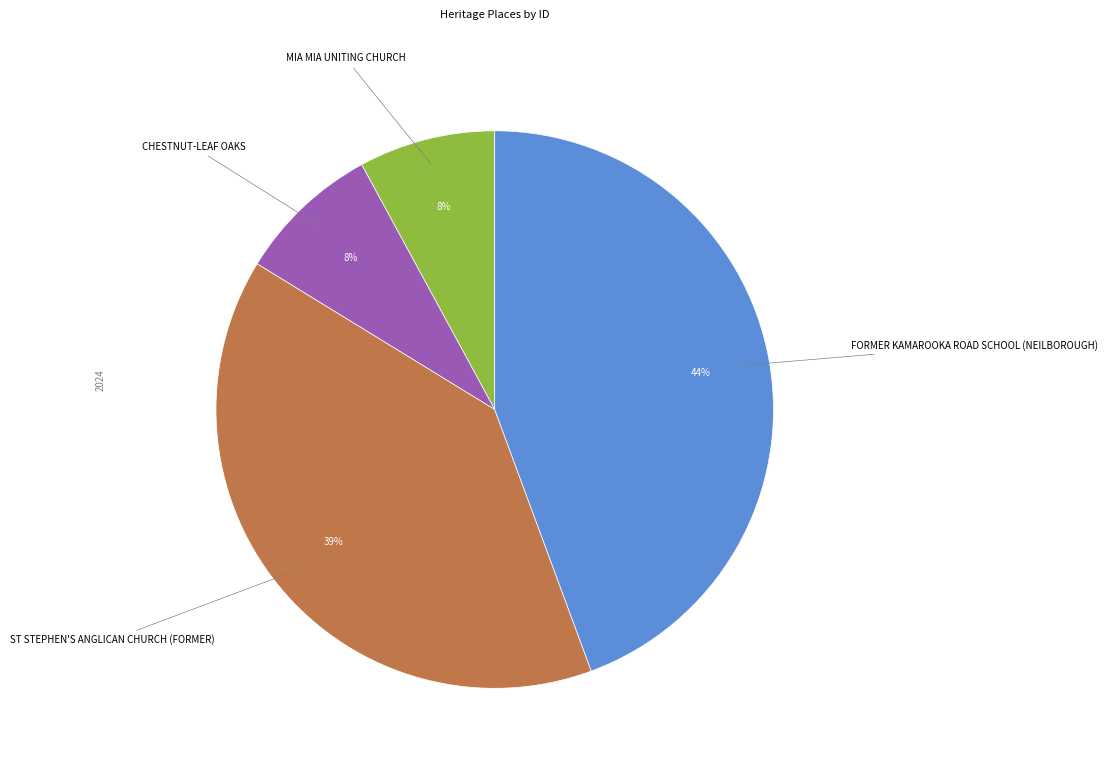

To the nearest percent, what is the average slice percentage?

25%